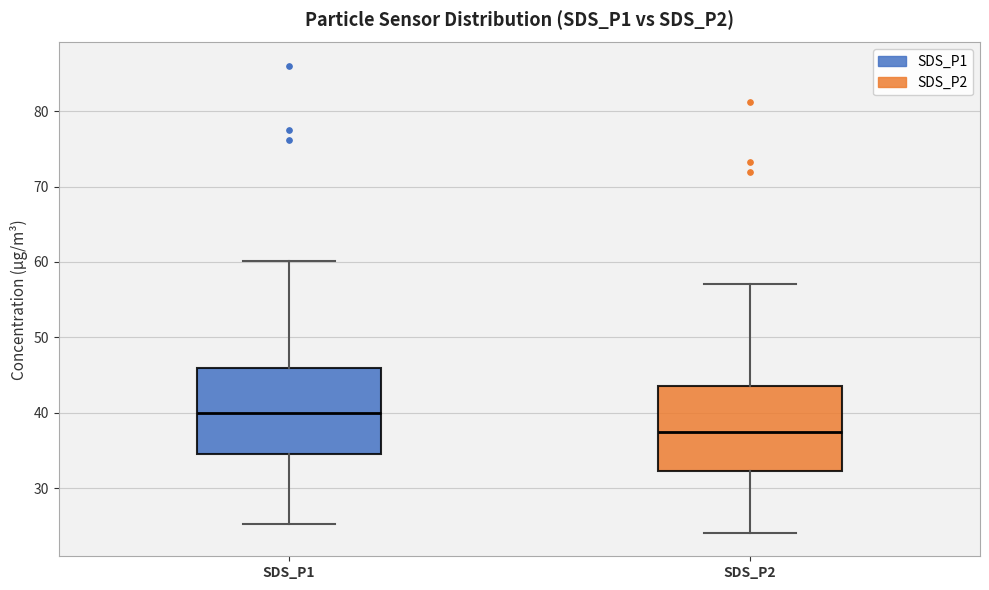

Reading left to right, read every box against the y-axis: the position of its median line, the range the box covers, and the ends of its whiskers. The values are not printed on the chart, so give them approximately, as read against the axis.

SDS_P1: median 40, box 34 to 46, whiskers 25 to 60
SDS_P2: median 37, box 32 to 43, whiskers 24 to 57